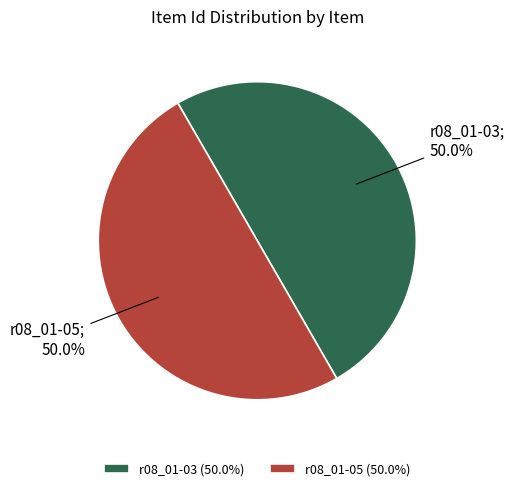

Approximately how many times larger is the value at r08_01-03 compared to r08_01-05?

1.0